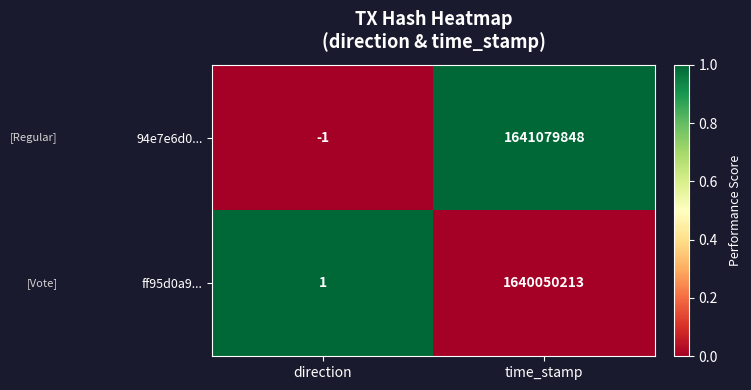

At direction, list the series in order from smallest to largest.

94e7e6d0..., ff95d0a9...